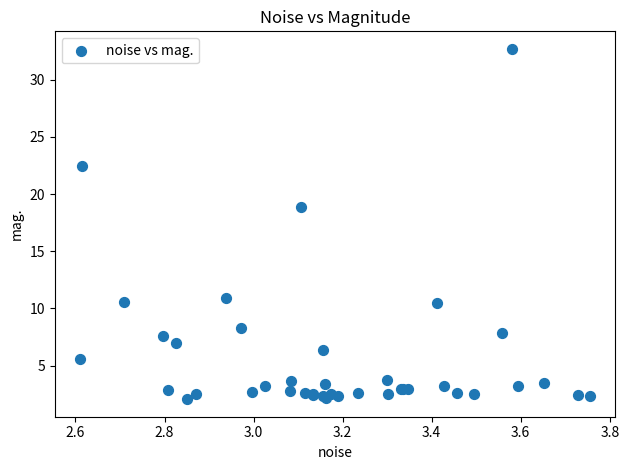

What Y value in the scatter plot is closest to 17?

18.9